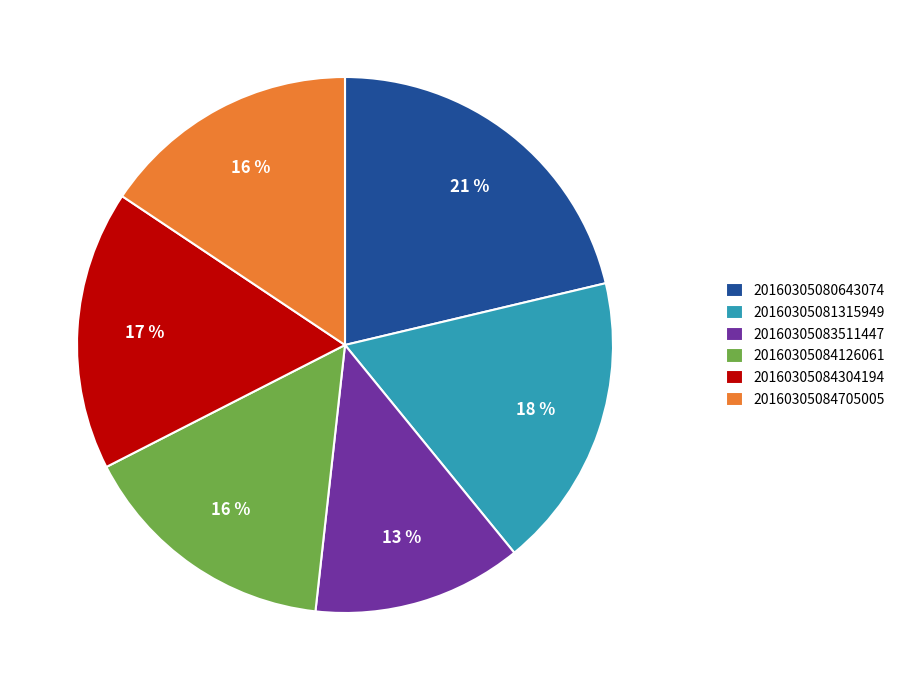

Is the sum of 20160305080643074 and 20160305084304194 greater than half?

No